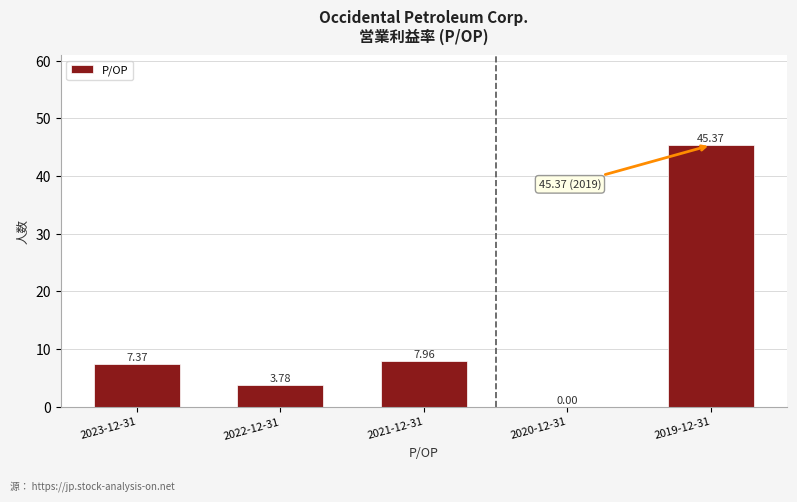

What is the sum of all values?

64.5